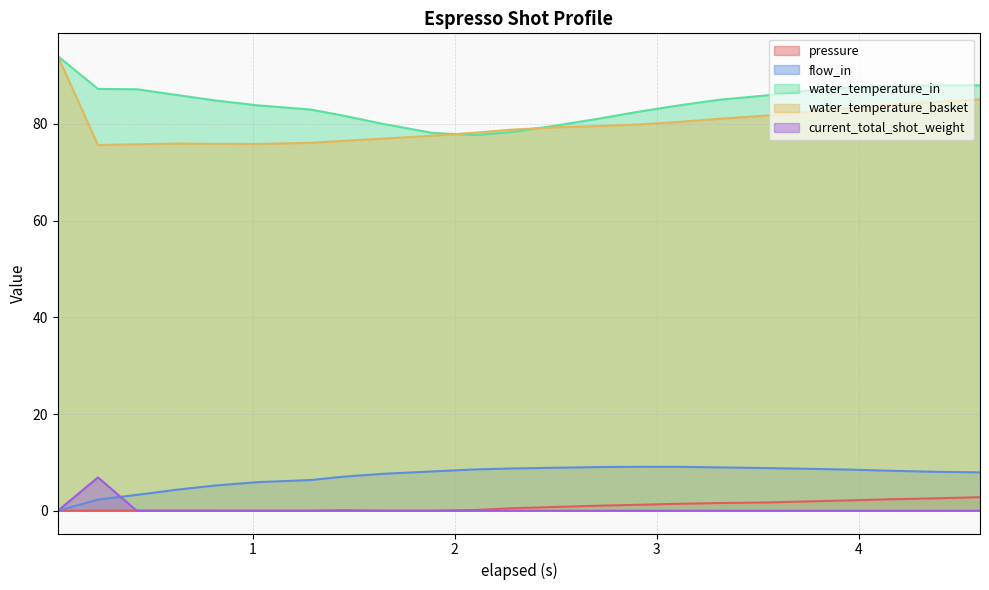

What are all the series names shown in the legend?

pressure, flow_in, water_temperature_in, water_temperature_basket, current_total_shot_weight